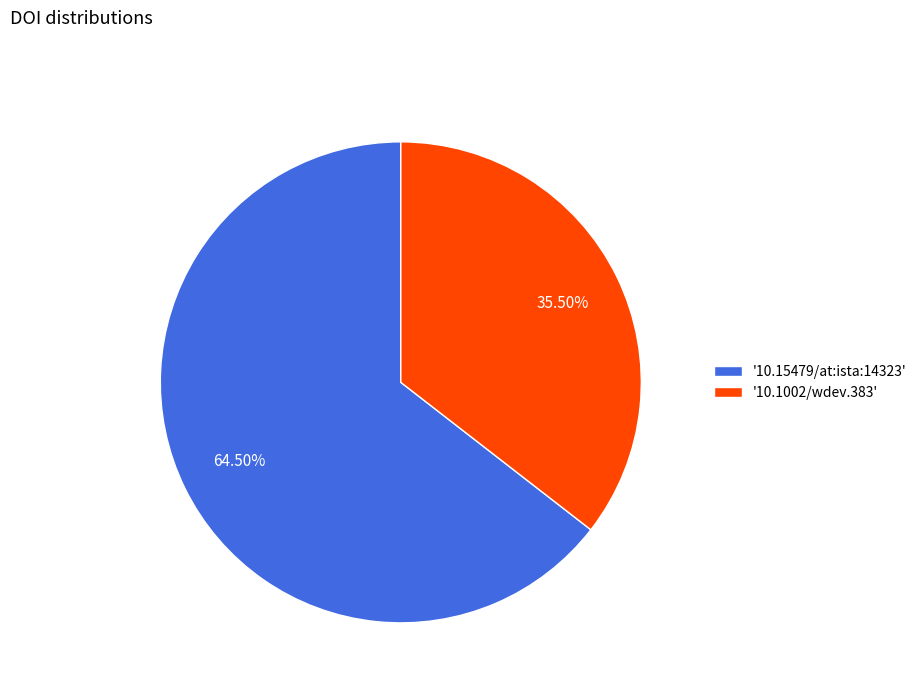

Rank the categories by value from highest to lowest.

'10.15479/at:ista:14323', '10.1002/wdev.383'